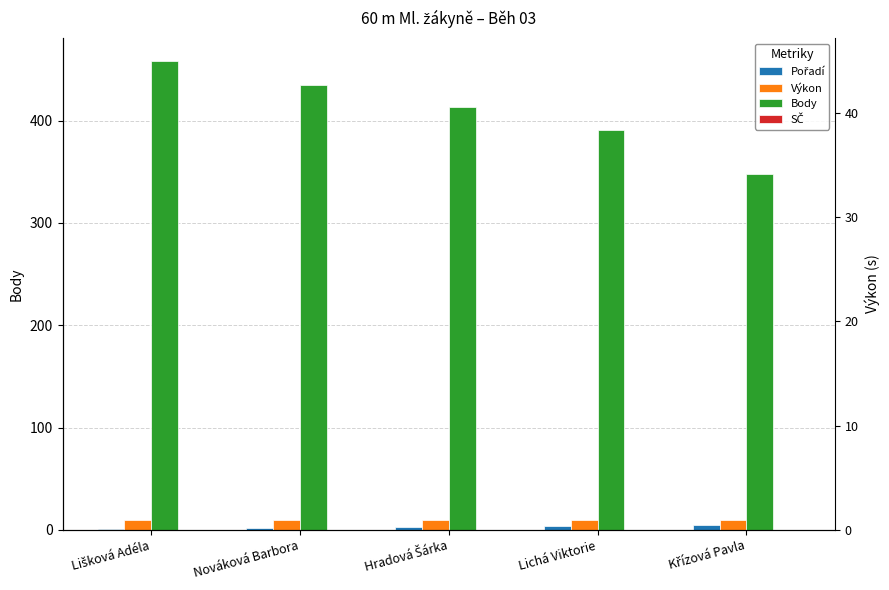

What is the total value across all series at Křízová Pavla?

362.7